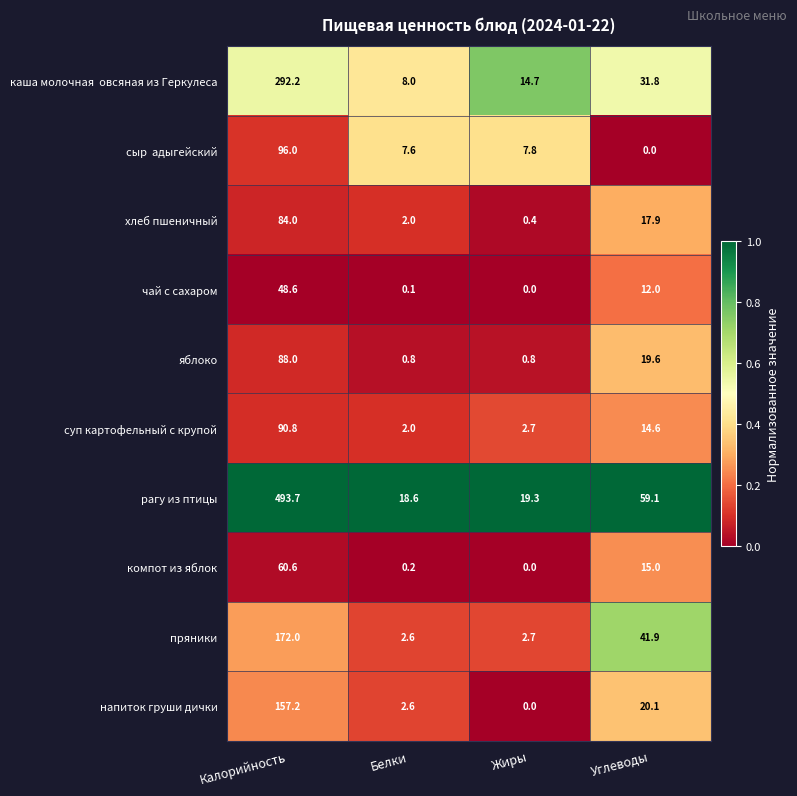

What is the difference between the highest and lowest values at Углеводы?

59.1